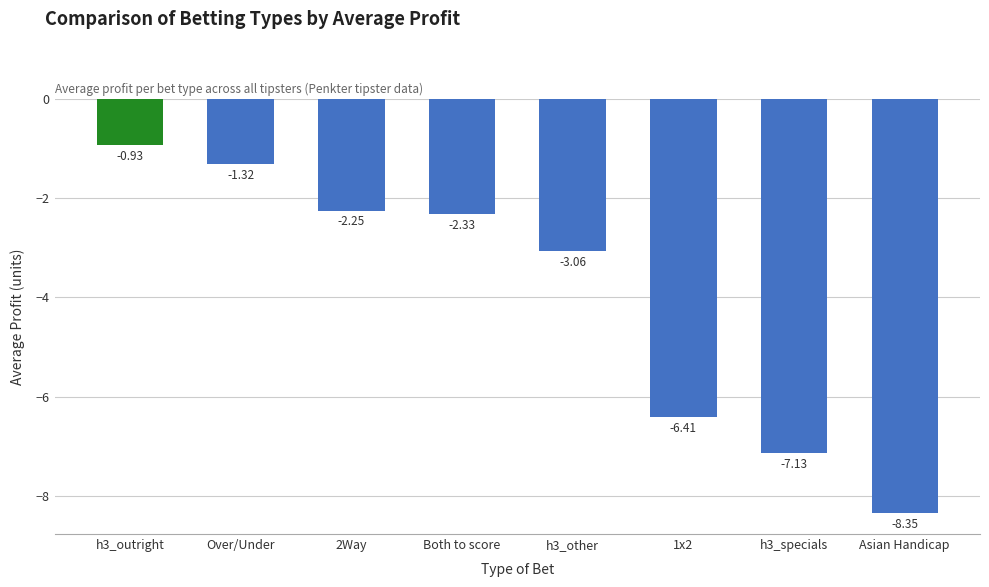

Which label corresponds to the smallest value in the chart?

Asian Handicap